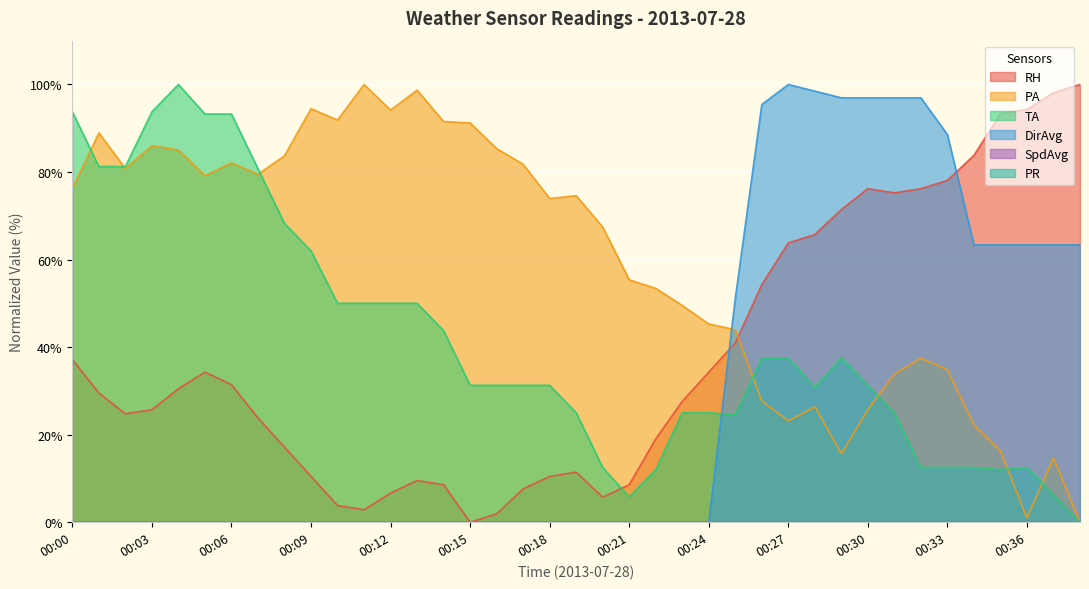

Where is TA nearest to the value 50?

00:10